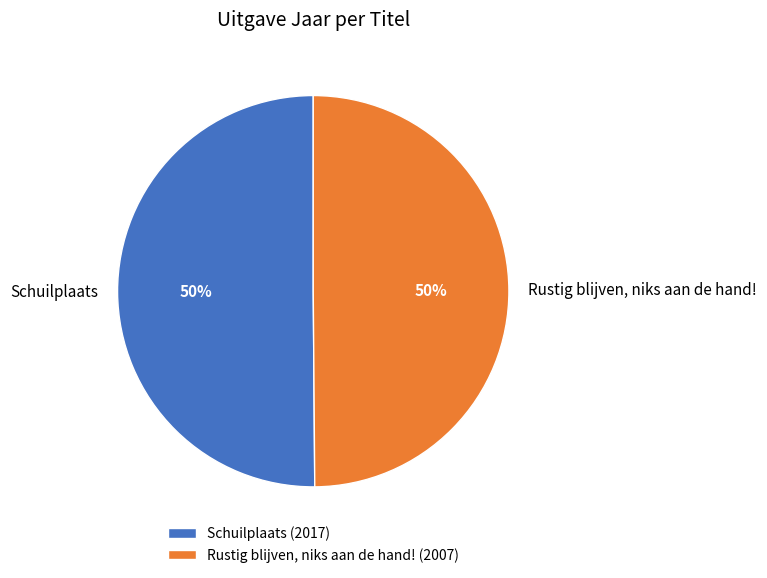

What percentage is the Schuilplaats slice, to the nearest percent?

50%